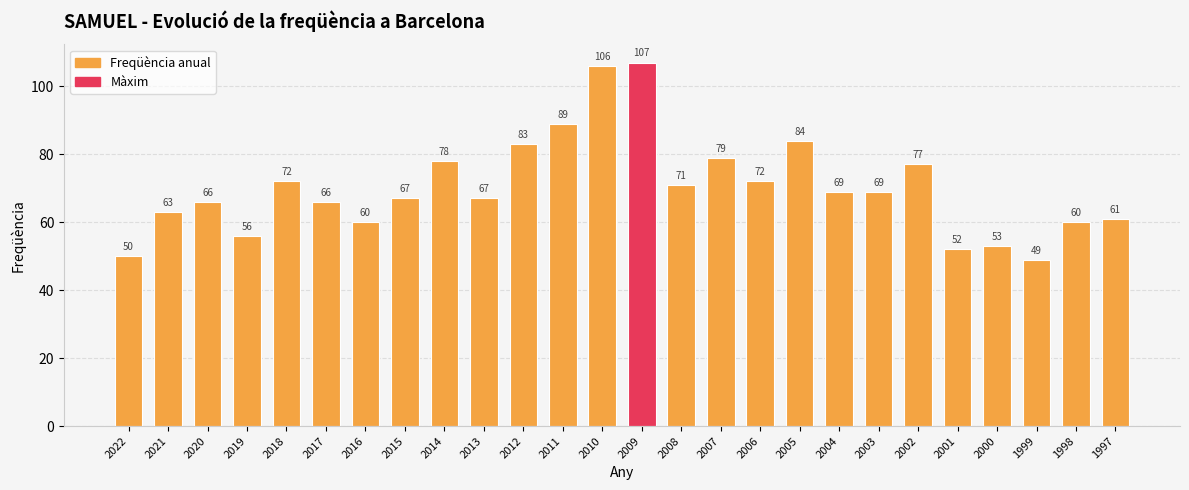

What is the change in value from 2018 to 2007?

+7